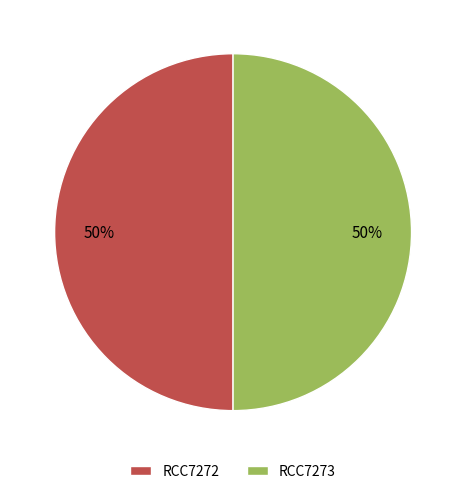

True or false: RCC7273 accounts for 50% of the total.

True